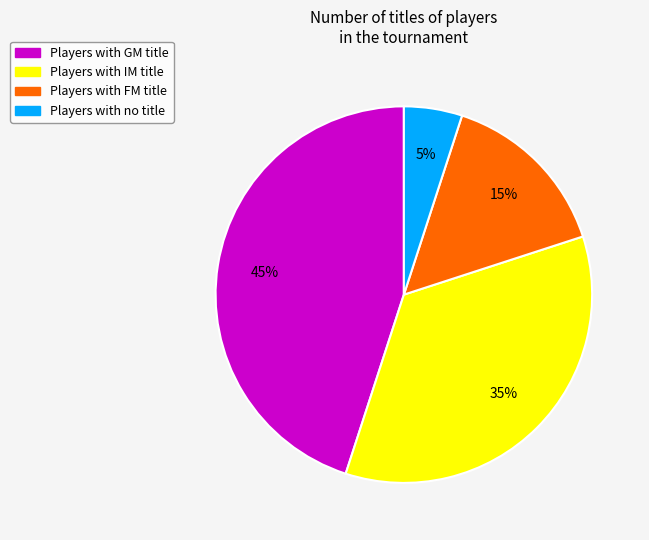

Is there a majority slice in this chart?

No